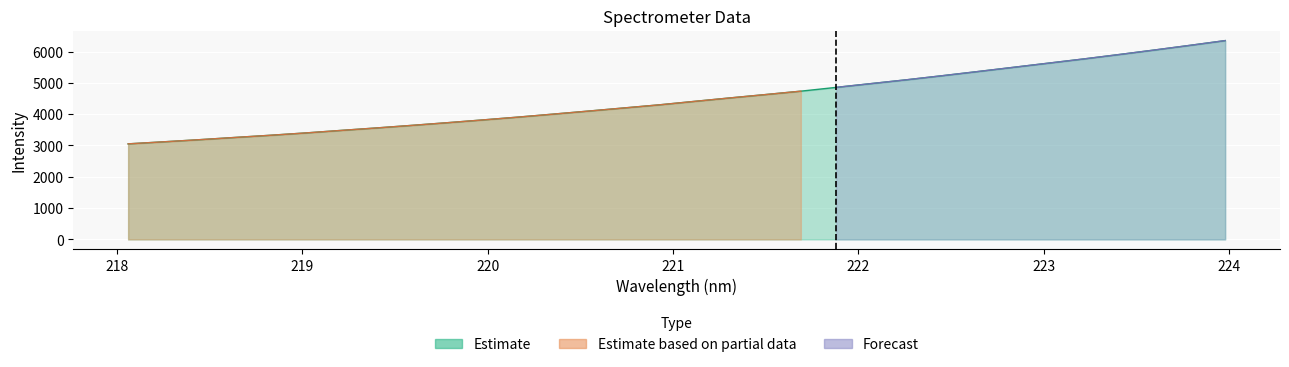

Is the value of Forecast at 28 greater than the value of Estimate at 20?

Yes